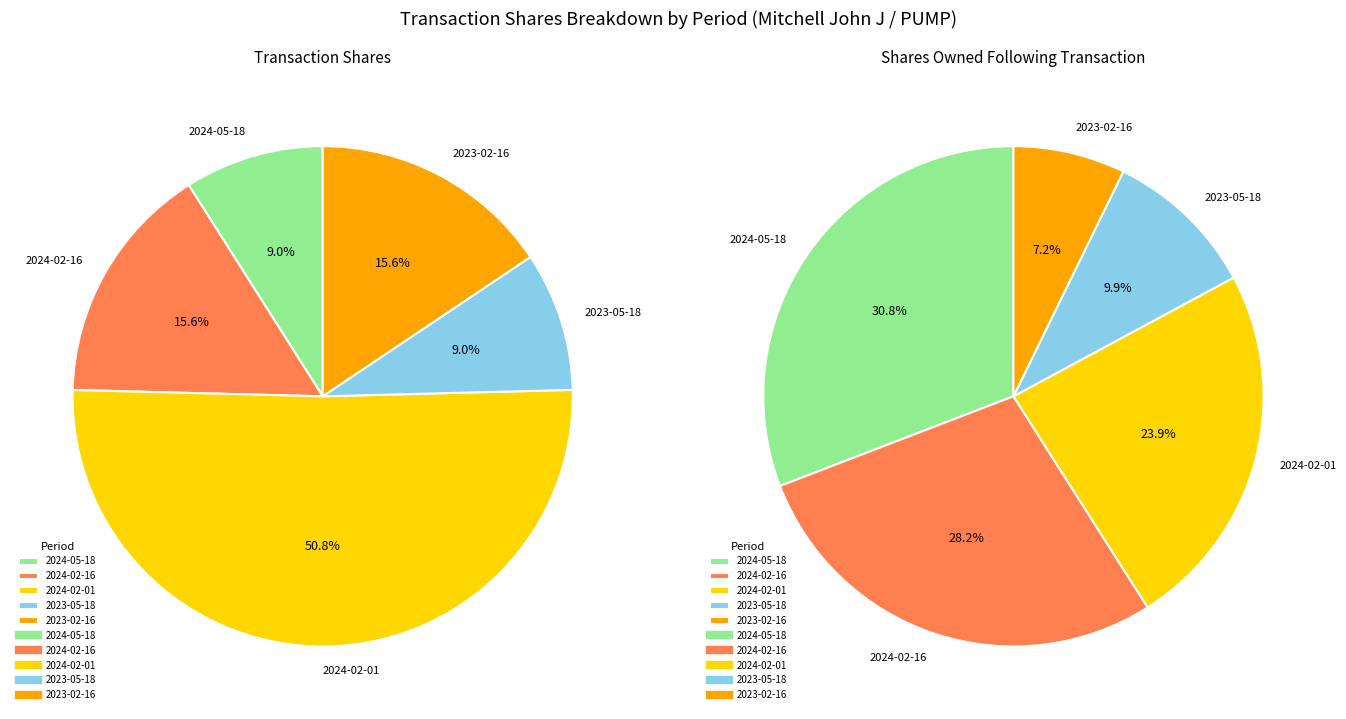

Which slice is the smallest?

2023-05-18